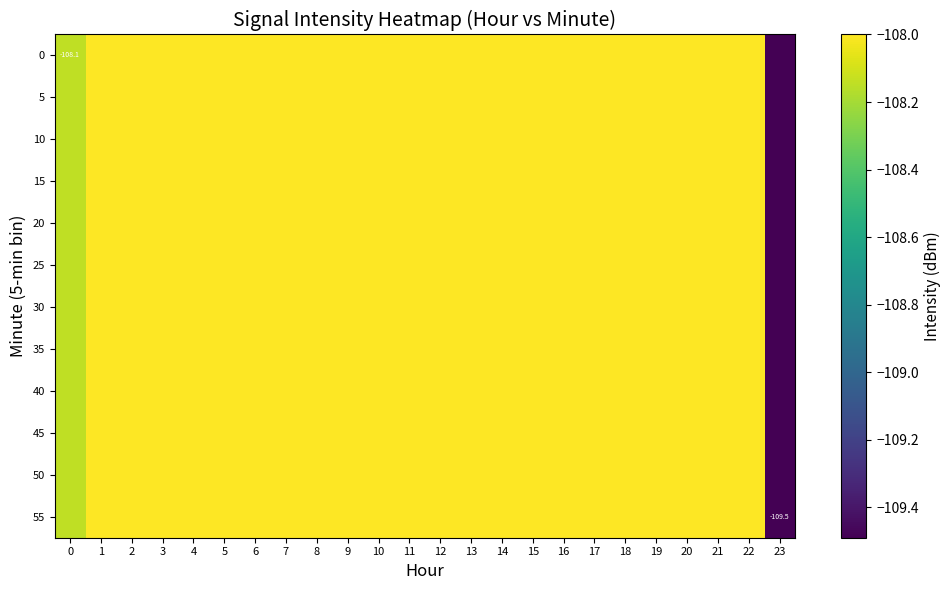

The 5 series shows -158.6 at 22. True or false?

False